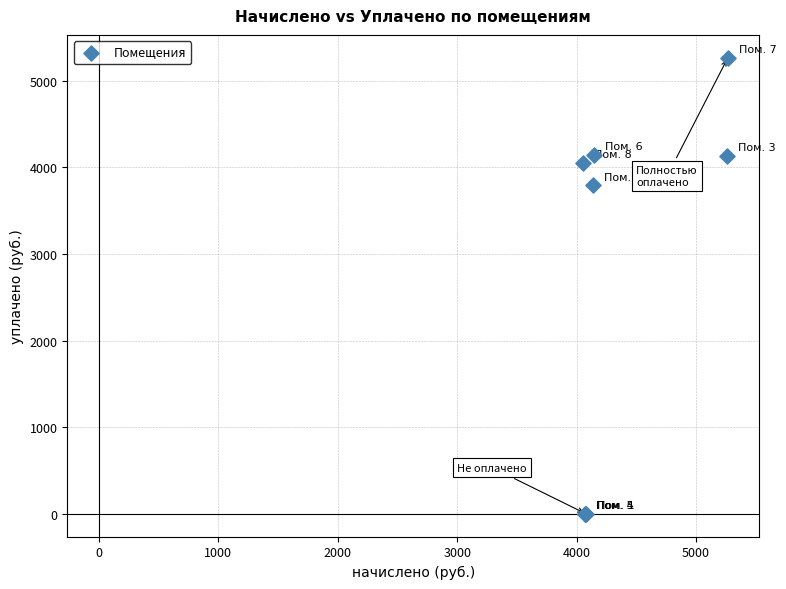

What Y value in the scatter plot is closest to 2633?

3792.6